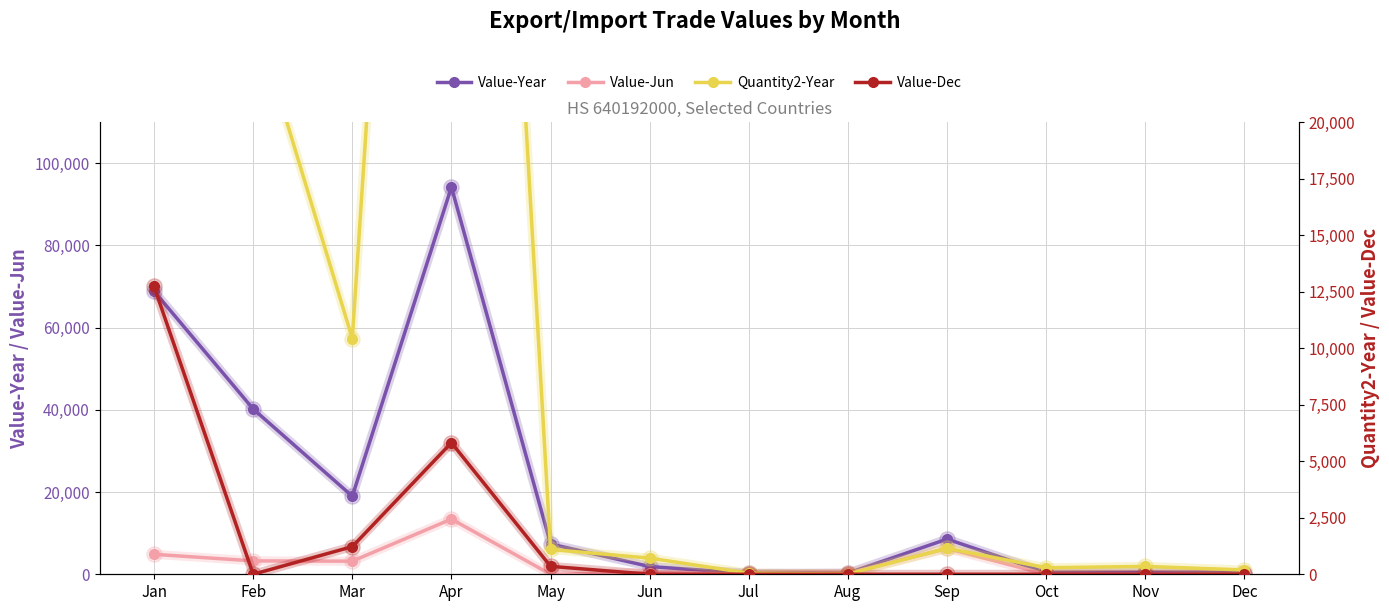

In Value-Jun, how many points are lower than both neighbors (excluding endpoints)?

3